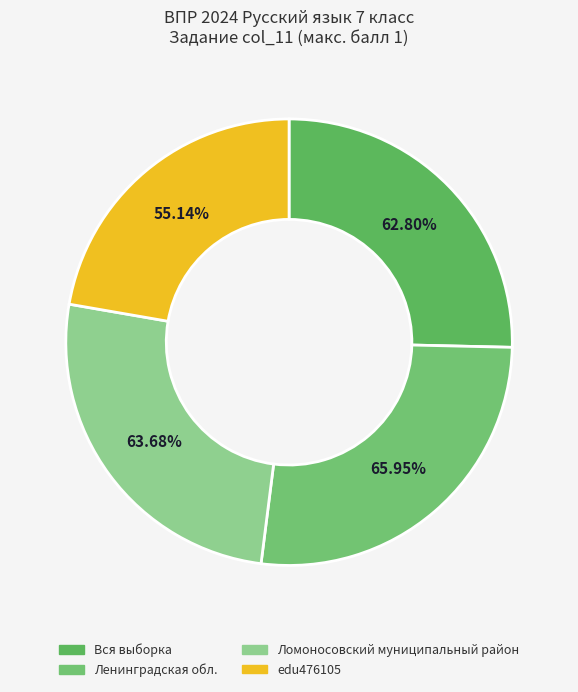

To the nearest percent, what is the combined percentage of Ломоносовский муниципальный район and Вся выборка?

51%